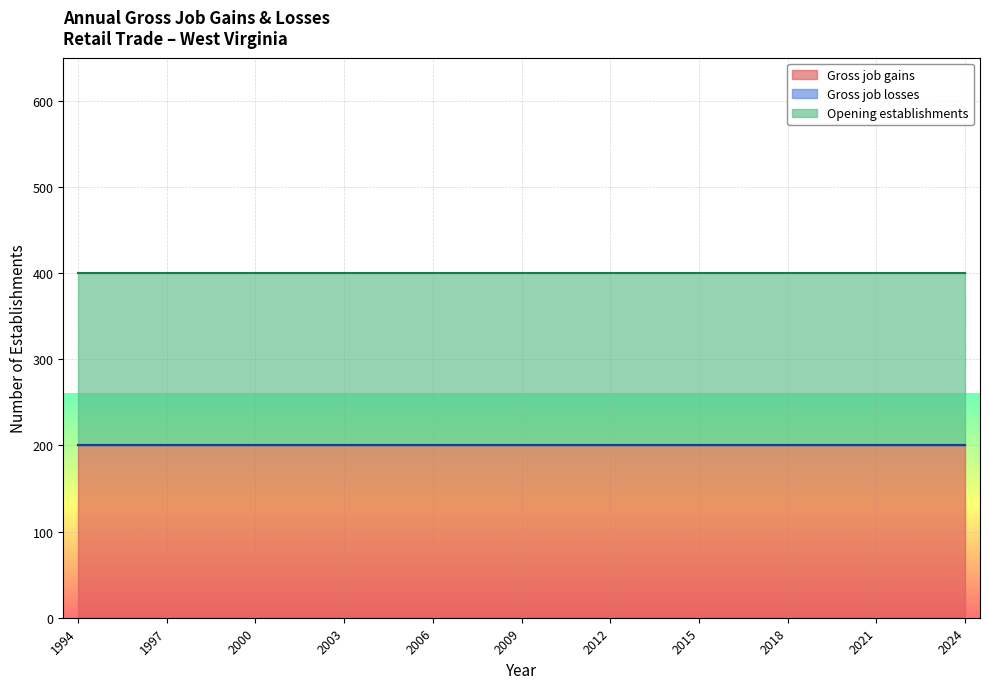

Count the number of data series in this chart.

3